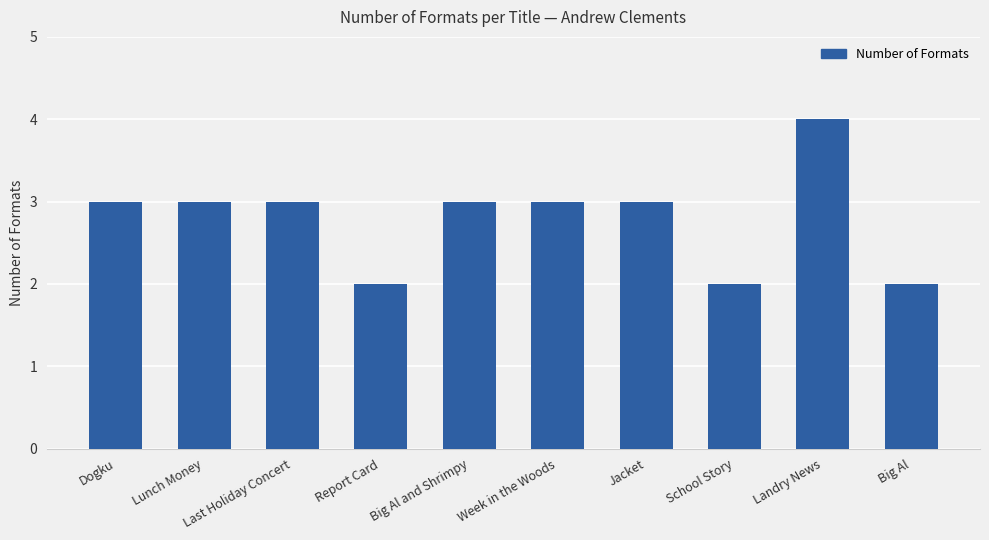

How many categories are shown in the chart?

10